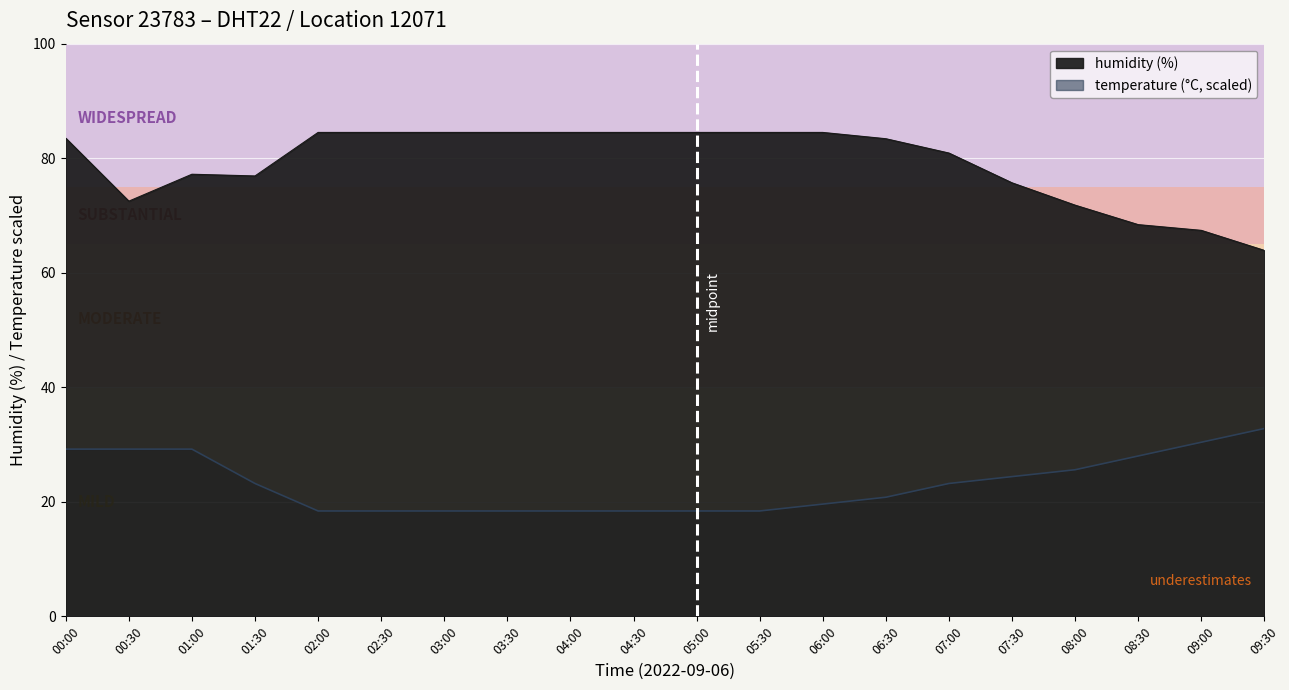

How many series are shown in this chart?

2